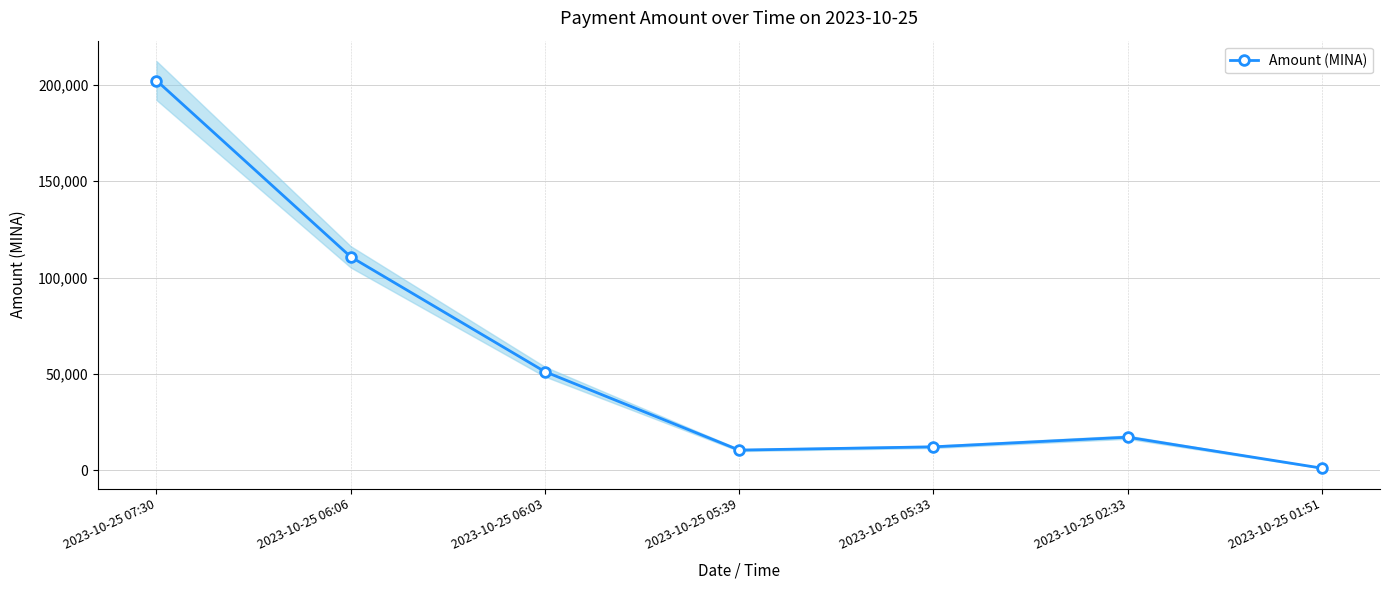

How many distinct data groups are displayed?

1